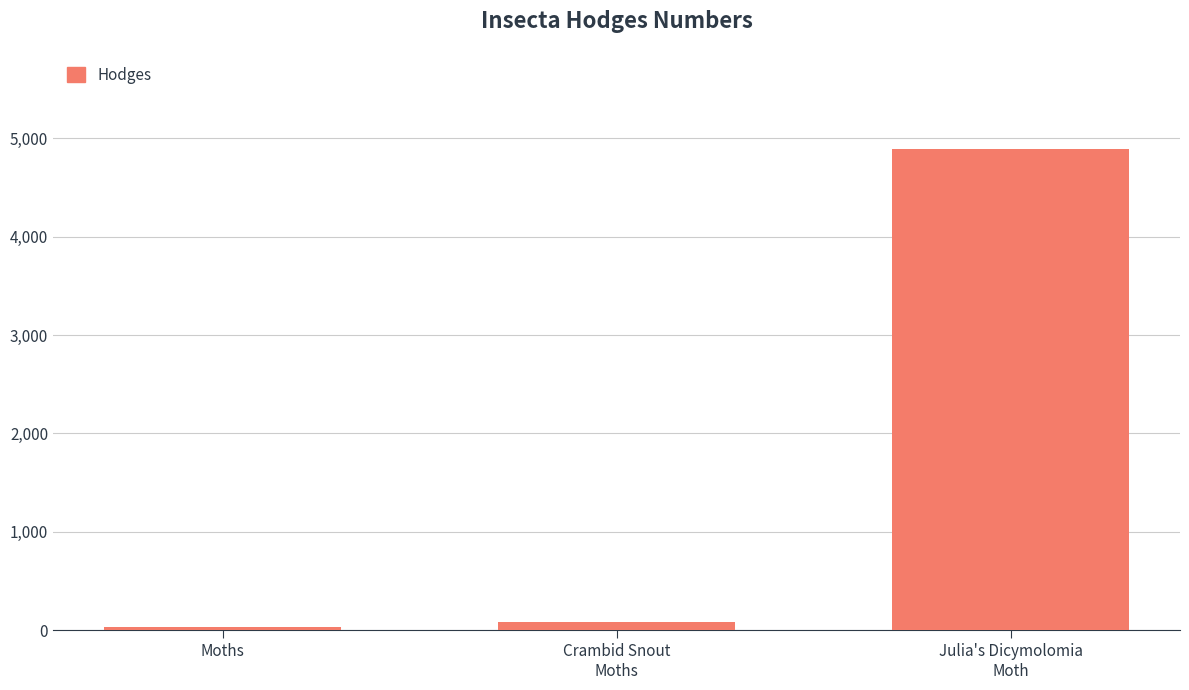

Which has a higher value, Moths or Julia's Dicymolomia
Moth?

Julia's Dicymolomia
Moth